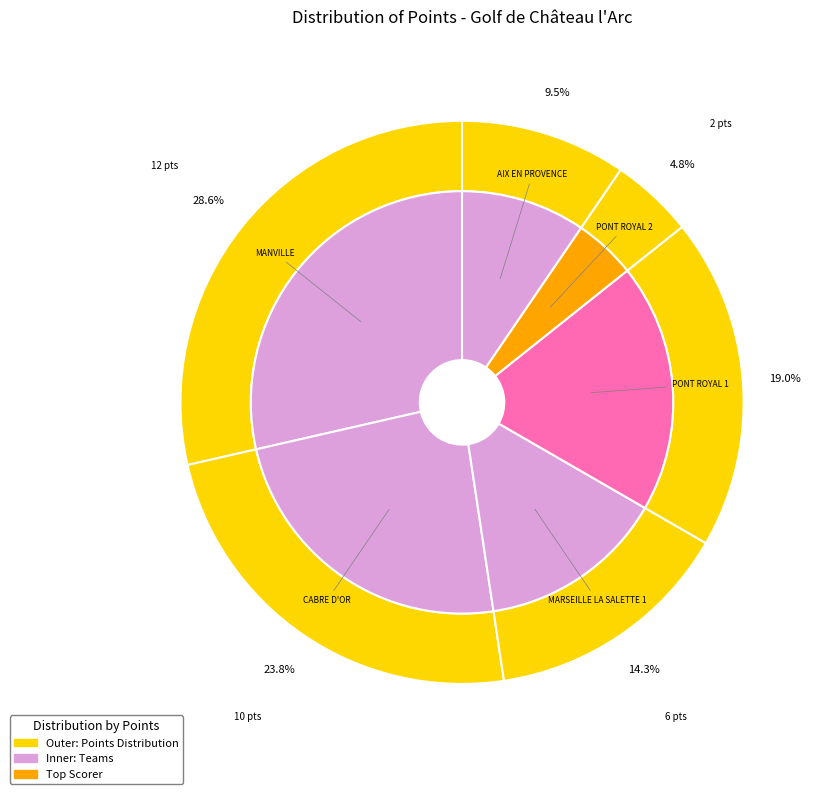

To the nearest percent, what percentage of the pie is MANVILLE?

29%